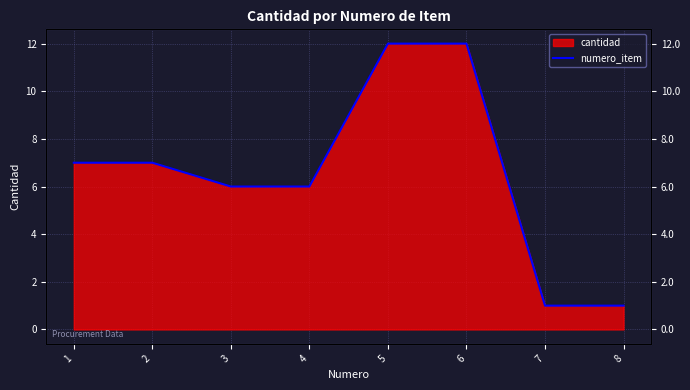

What is the sum of all values?

52